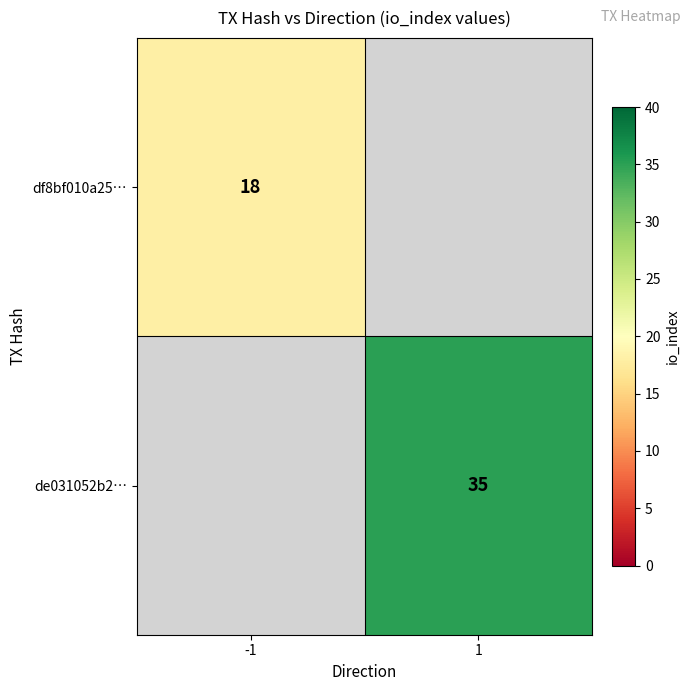

Is it true that df8bf010a25… equals 18 at -1?

True